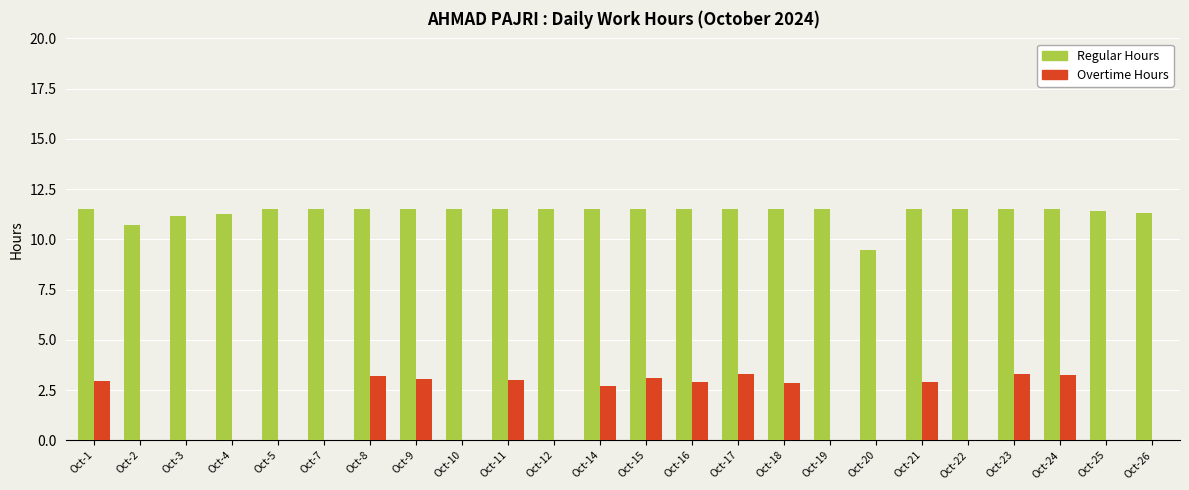

Where does the Overtime Hours series first go above 2?

Oct-1